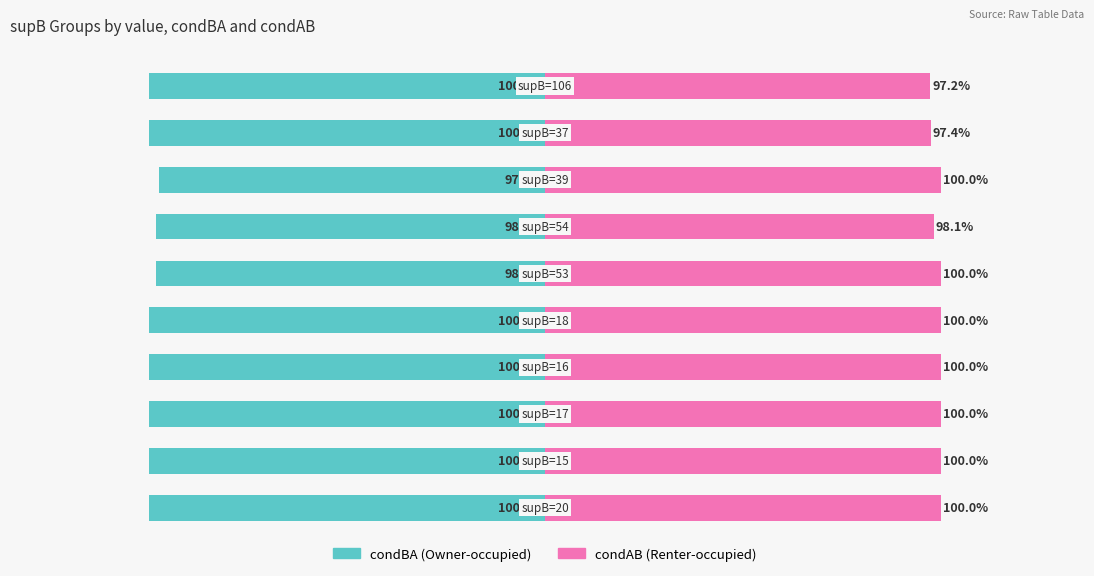

The condBA series shows -0.5 at 3. True or false?

False